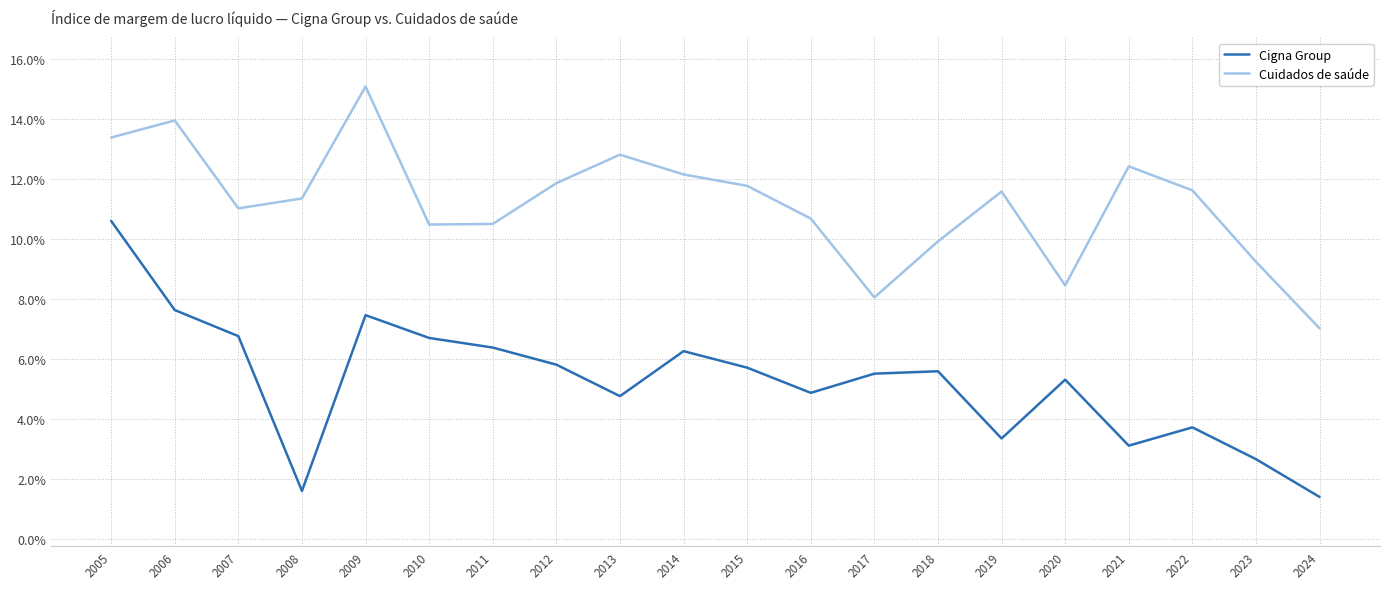

Which series has the widest spread of values?

Cigna Group